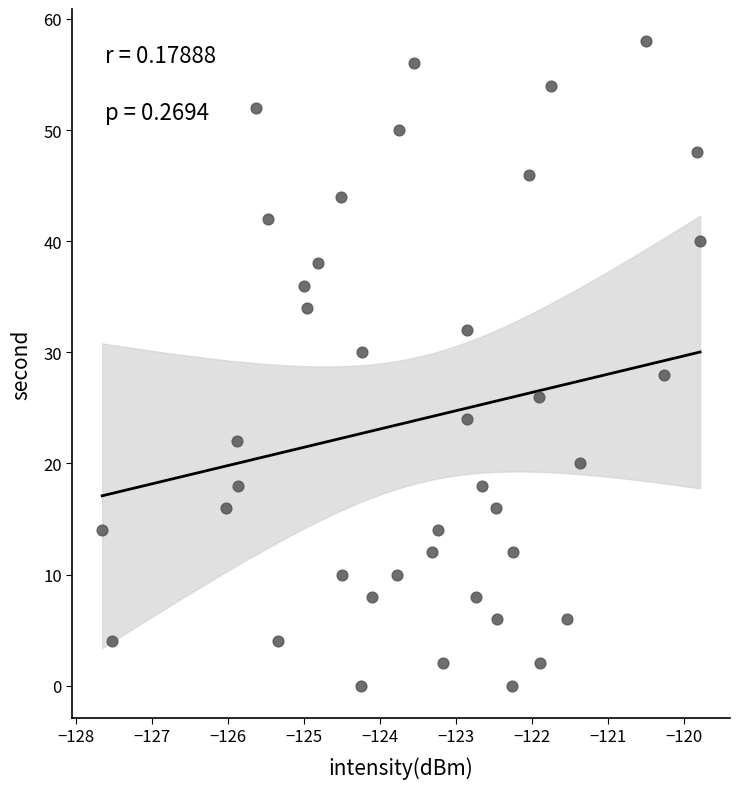

What is the range of Y values (max minus min)?

58